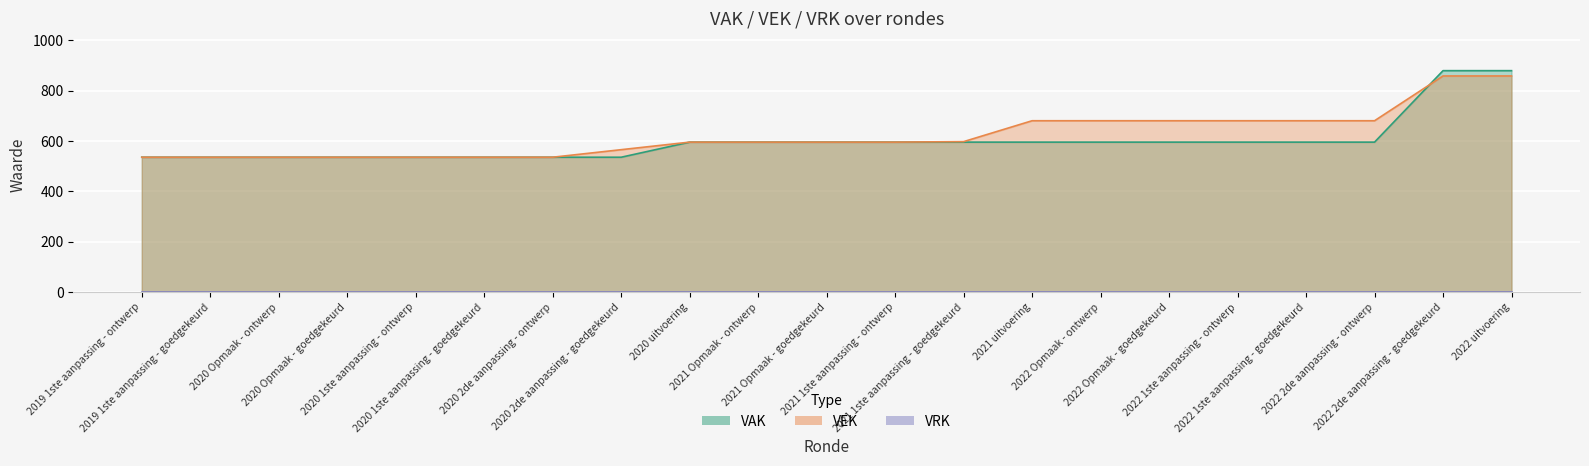

Where is VAK nearest to the value 707?

2020 uitvoering